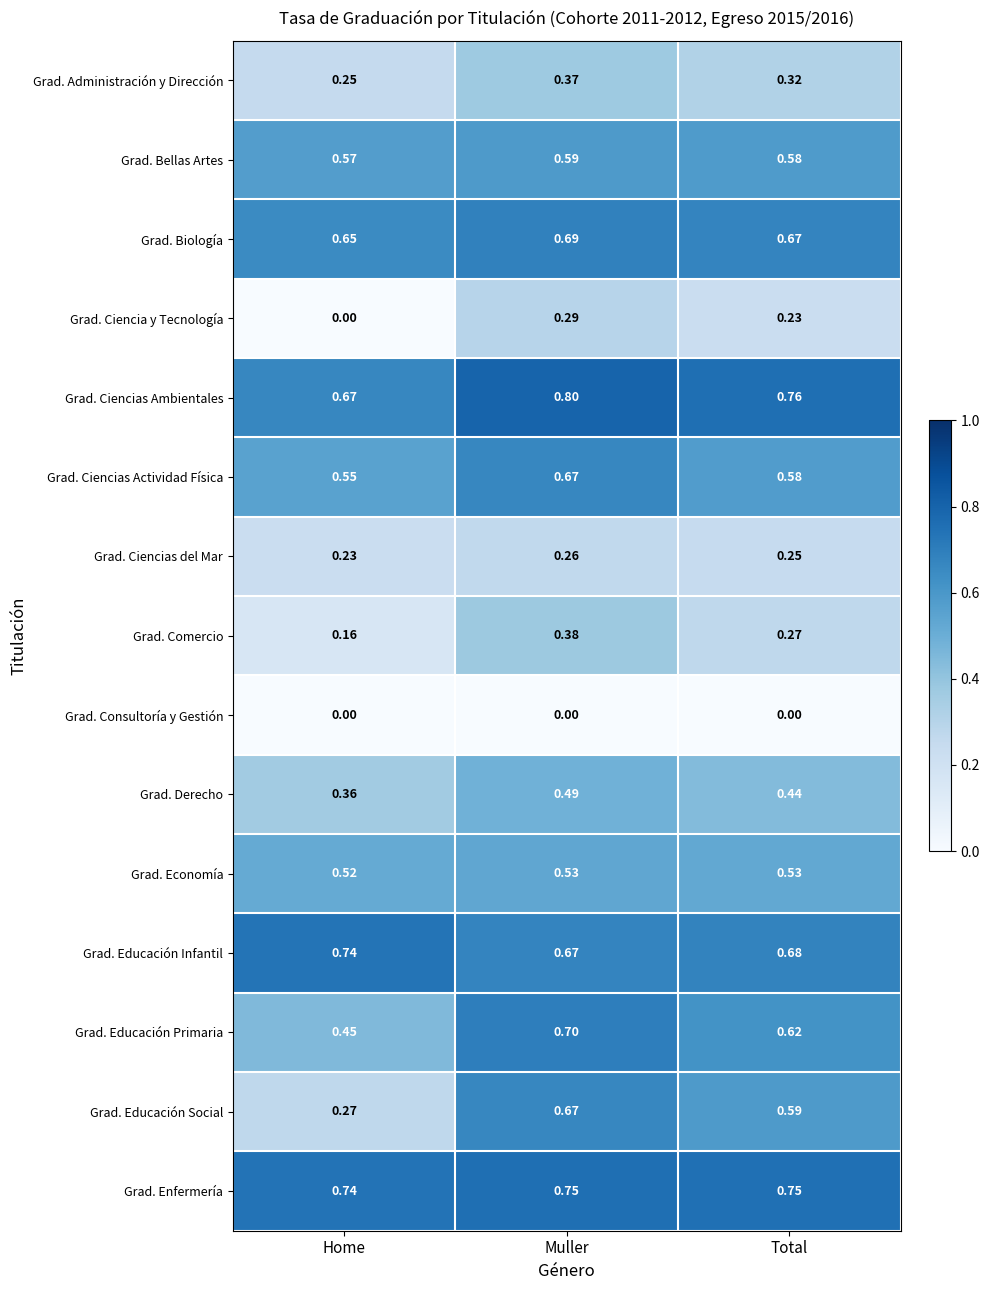

What is the spread (max minus min) of values at Home?

0.7